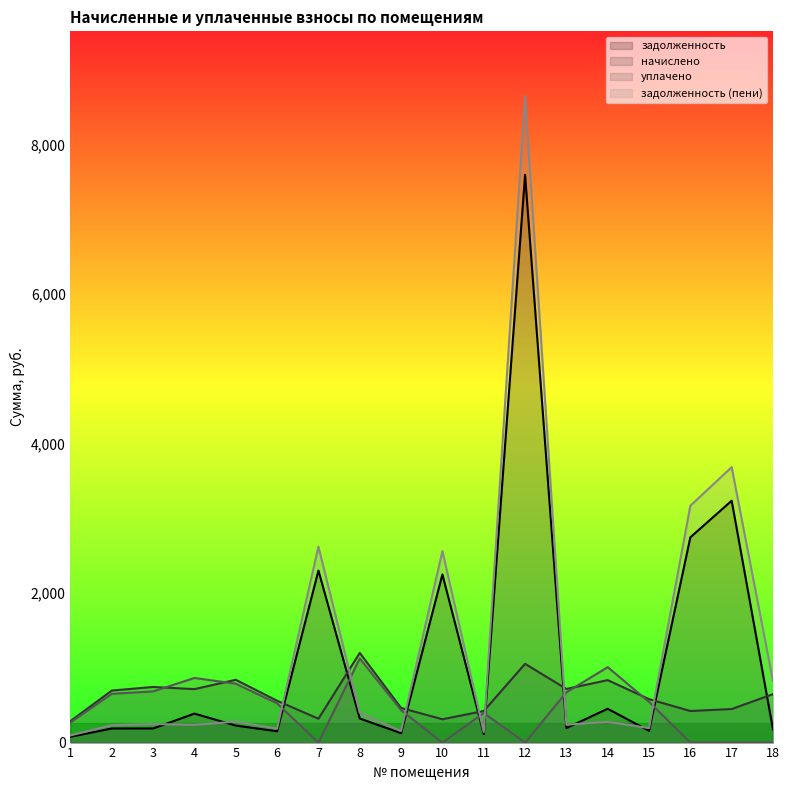

Does the chart have visible grid lines?

No